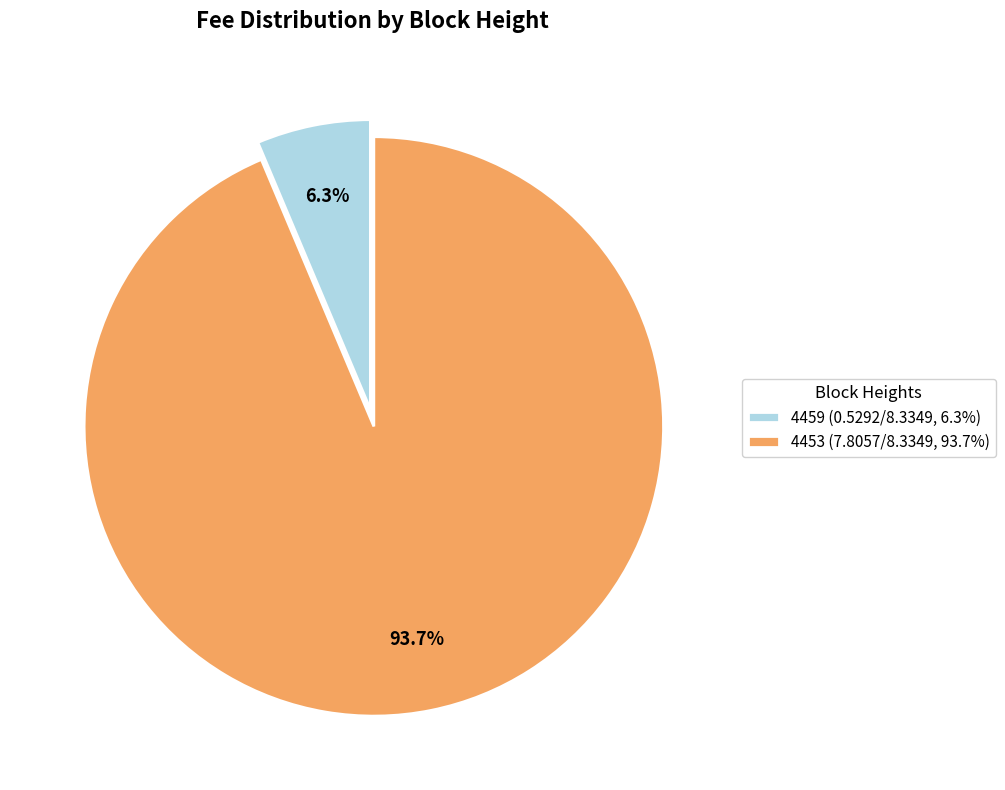

To the nearest percent, what is the combined percentage of 4453 and 4459?

100%